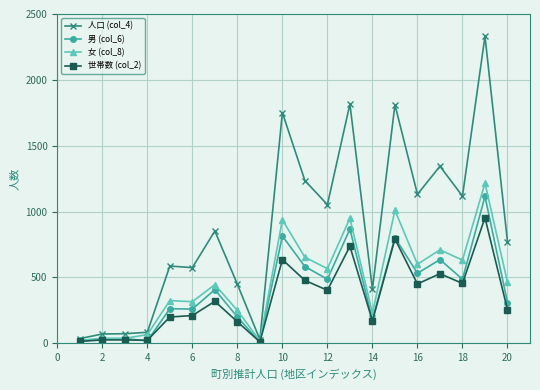

Which series has the largest total across all categories?

人口 (col_4)